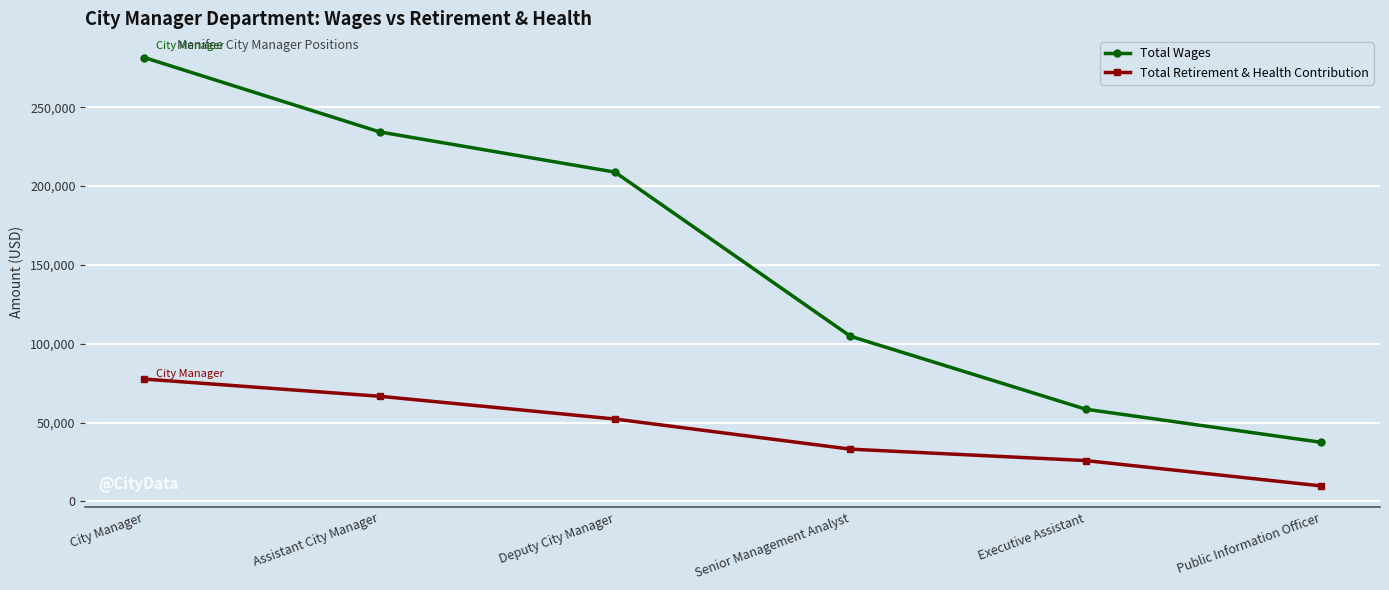

Reading left to right, transcribe all the data shown in this chart.

Total Wages: City Manager=281499	Assistant City Manager=234329	Deputy City Manager=208822	Senior Management Analyst=104742	Executive Assistant=58451	Public Information Officer=37465
Total Retirement & Health Contribution: City Manager=77590	Assistant City Manager=66670	Deputy City Manager=52234	Senior Management Analyst=33134	Executive Assistant=25879	Public Information Officer=9804